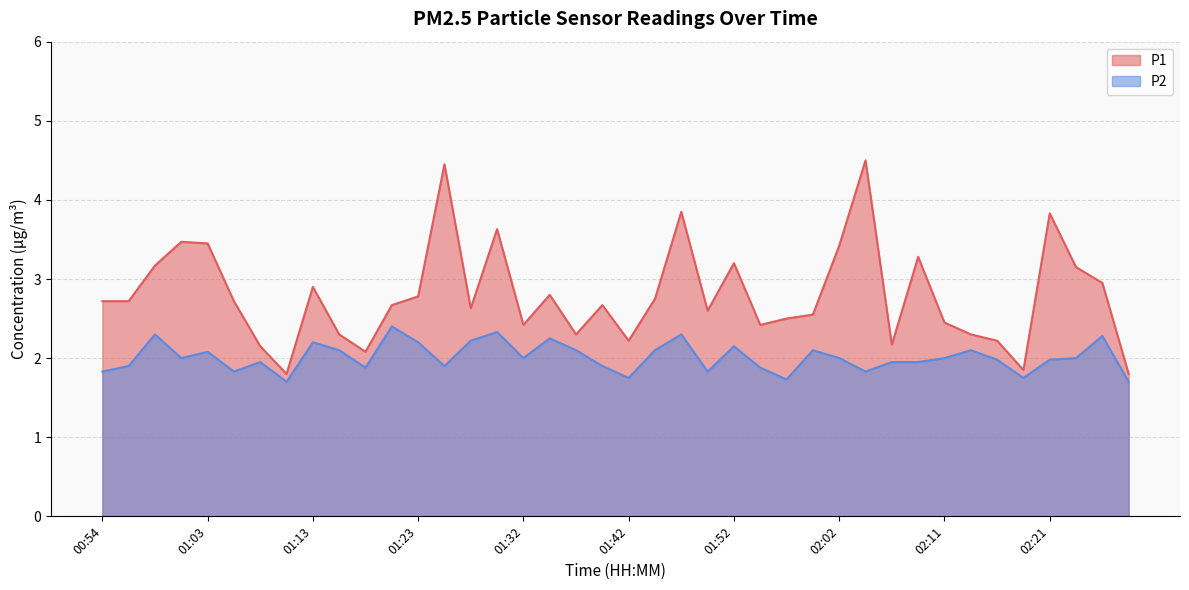

At which label does P2 reach its peak?

01:20